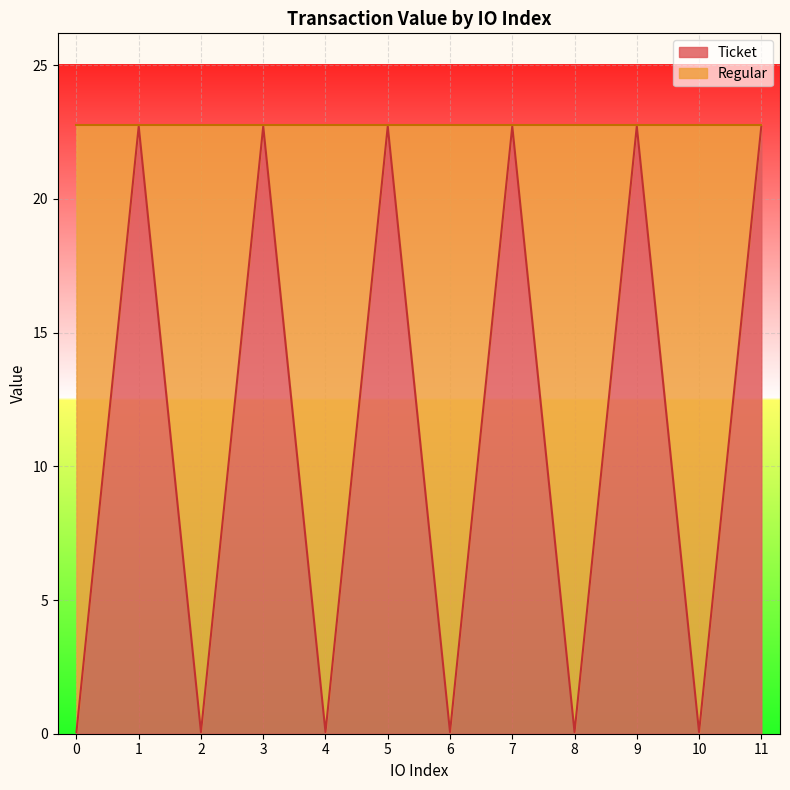

The value at 4 is 0.0. True or false?

False